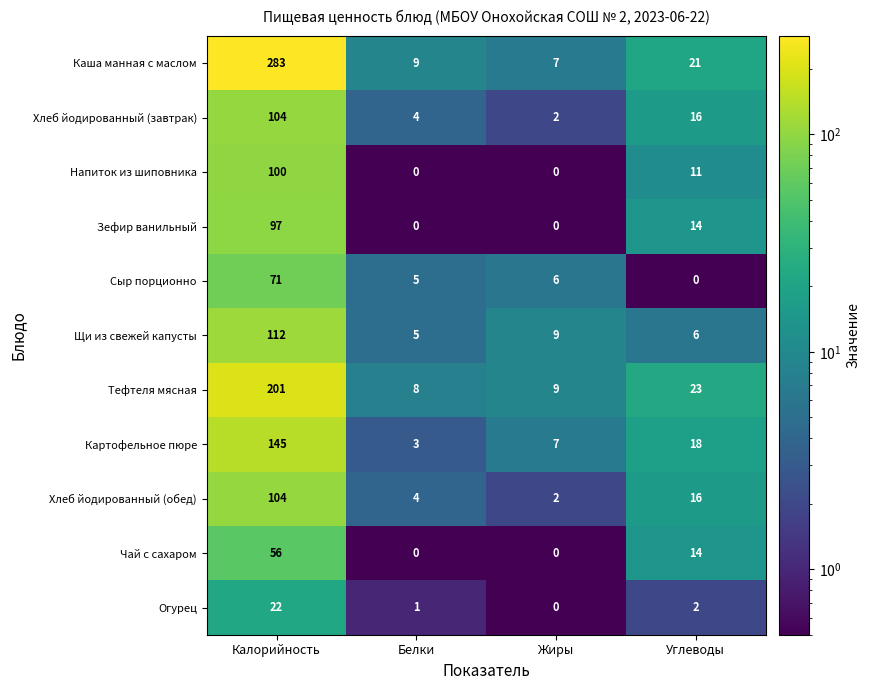

The value of Хлеб йодированный (обед) at Белки is 2. True or false?

False